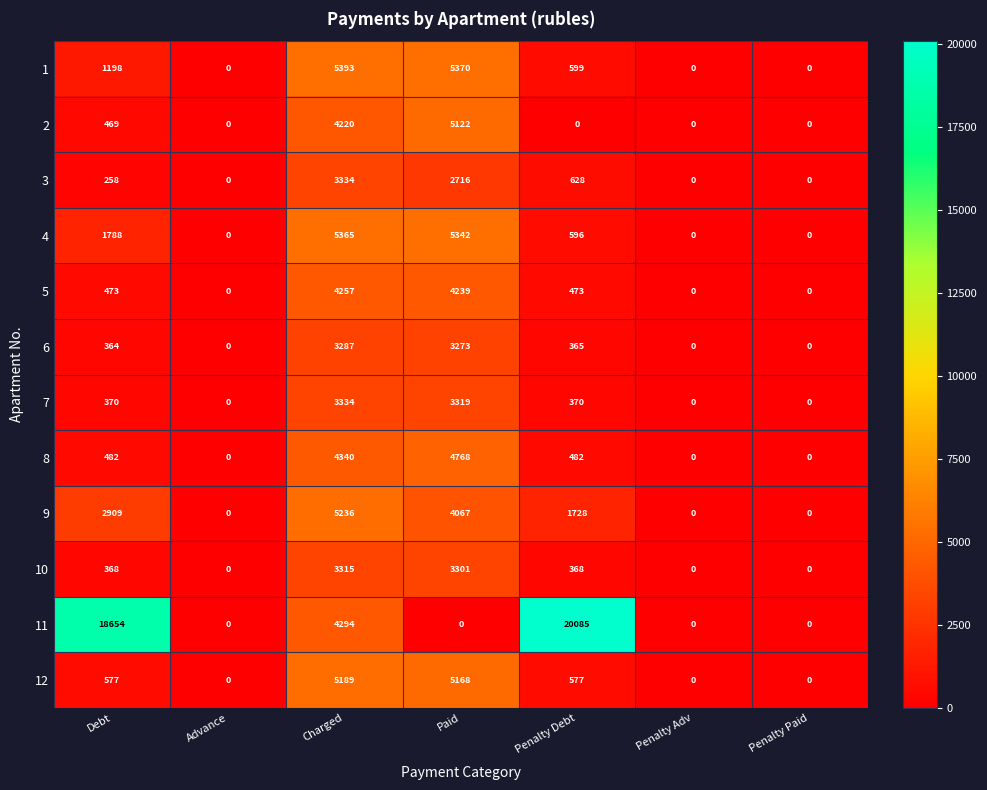

True or false: 2 has a value of 4220 at Charged.

True